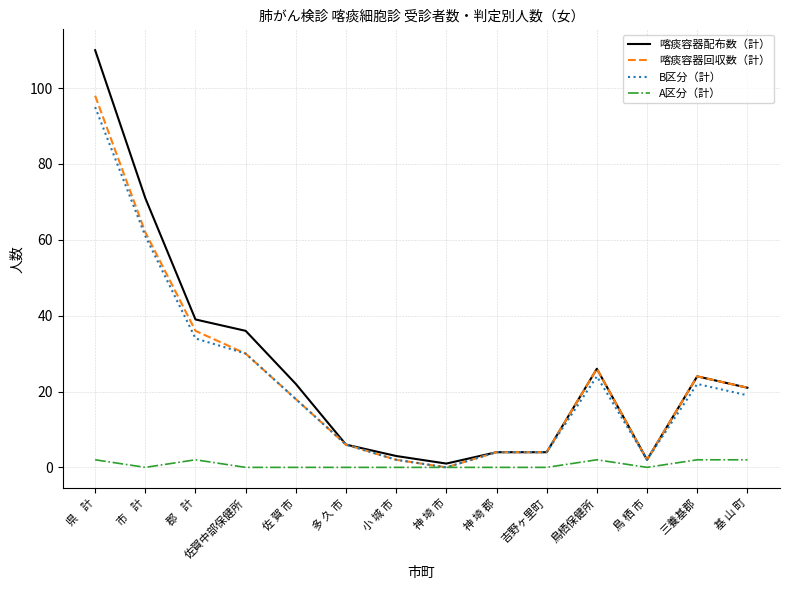

What is the average value of the A区分（計） series?

1